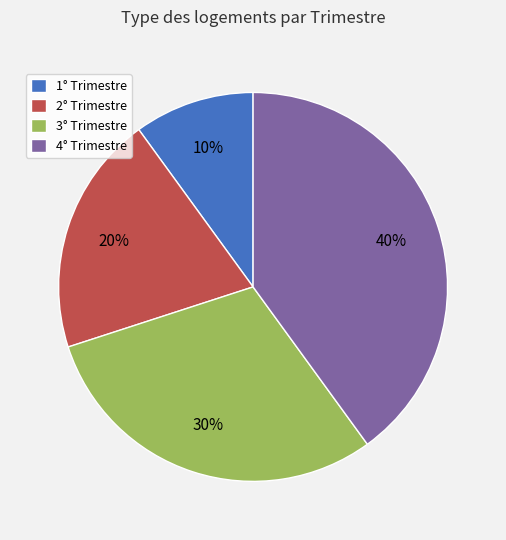

What is the smallest slice in the pie chart?

1° Trimestre